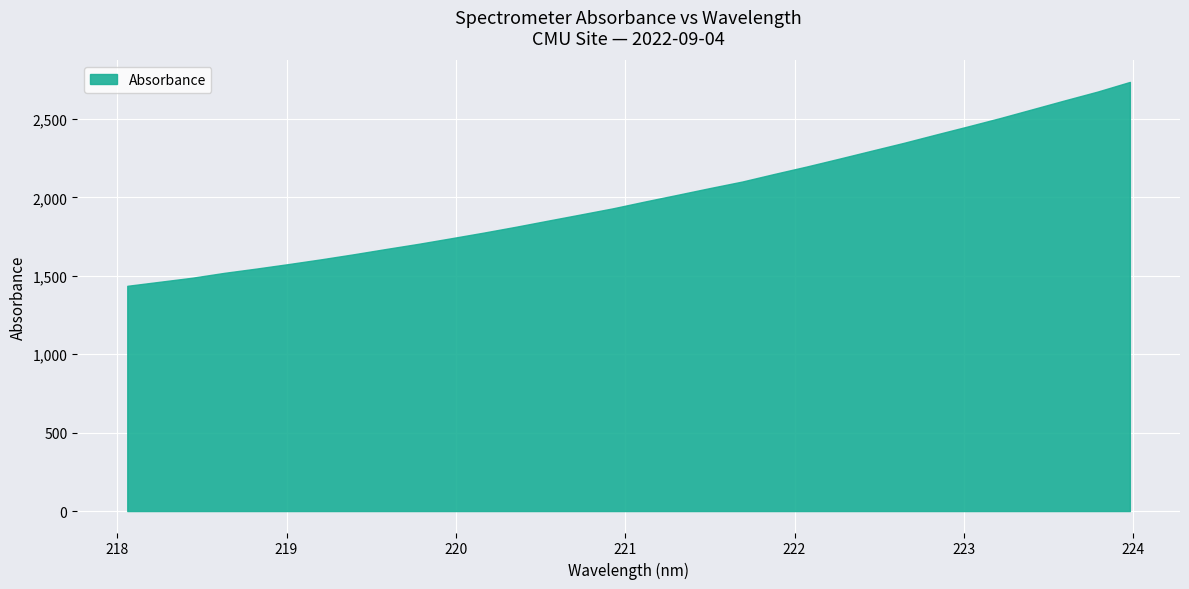

What is the smallest value displayed?

1436.5